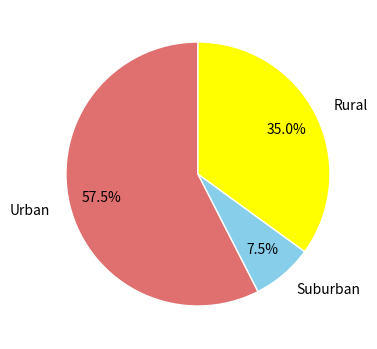

Which slice is the smallest?

Suburban